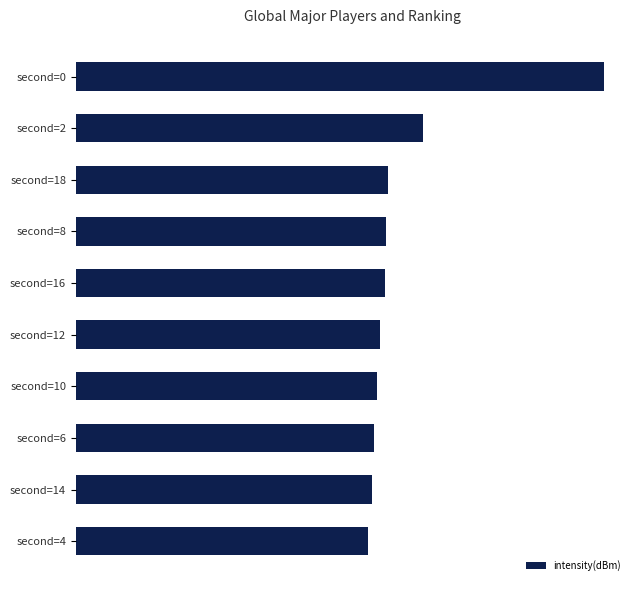

Are the bars horizontal?

Yes